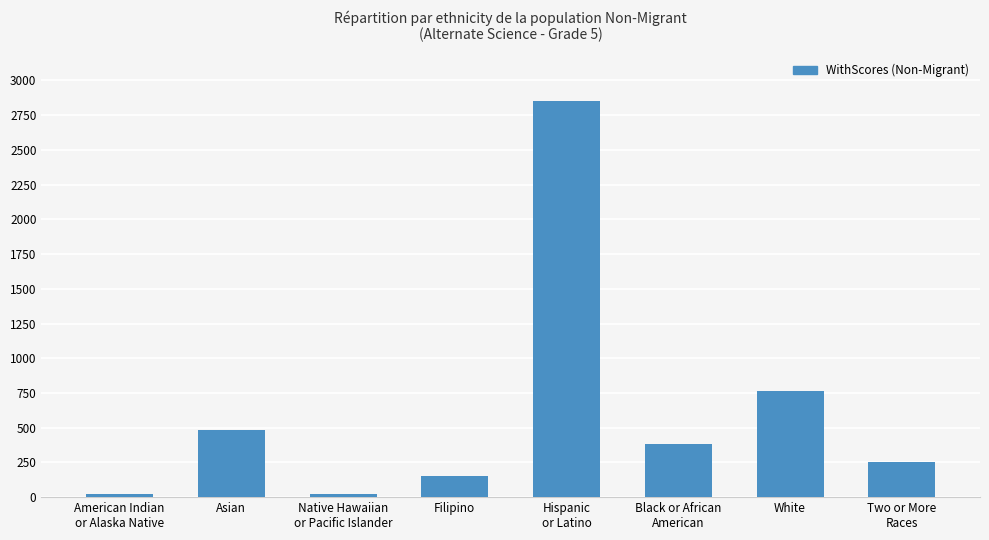

How many data points are less than 385?

4